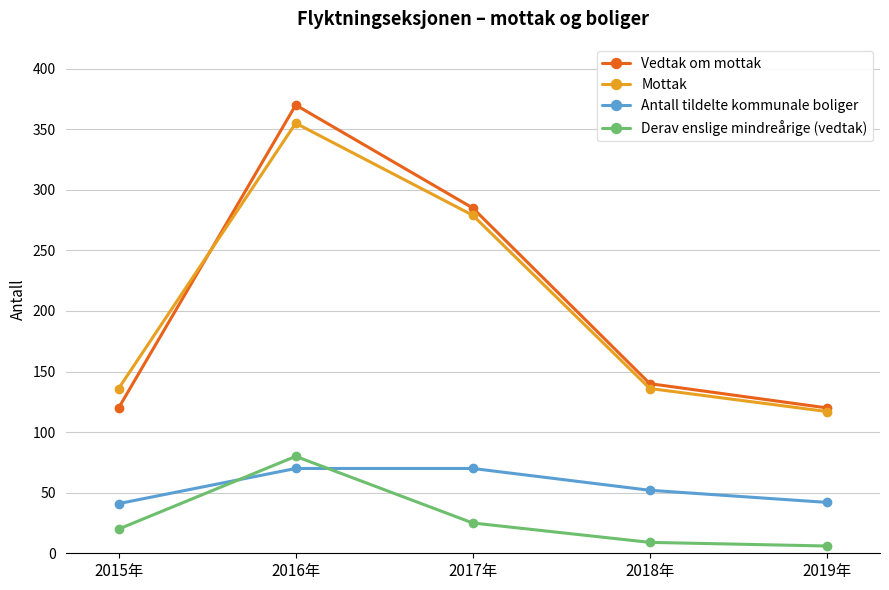

At which category is the sum across all series the highest?

2016年